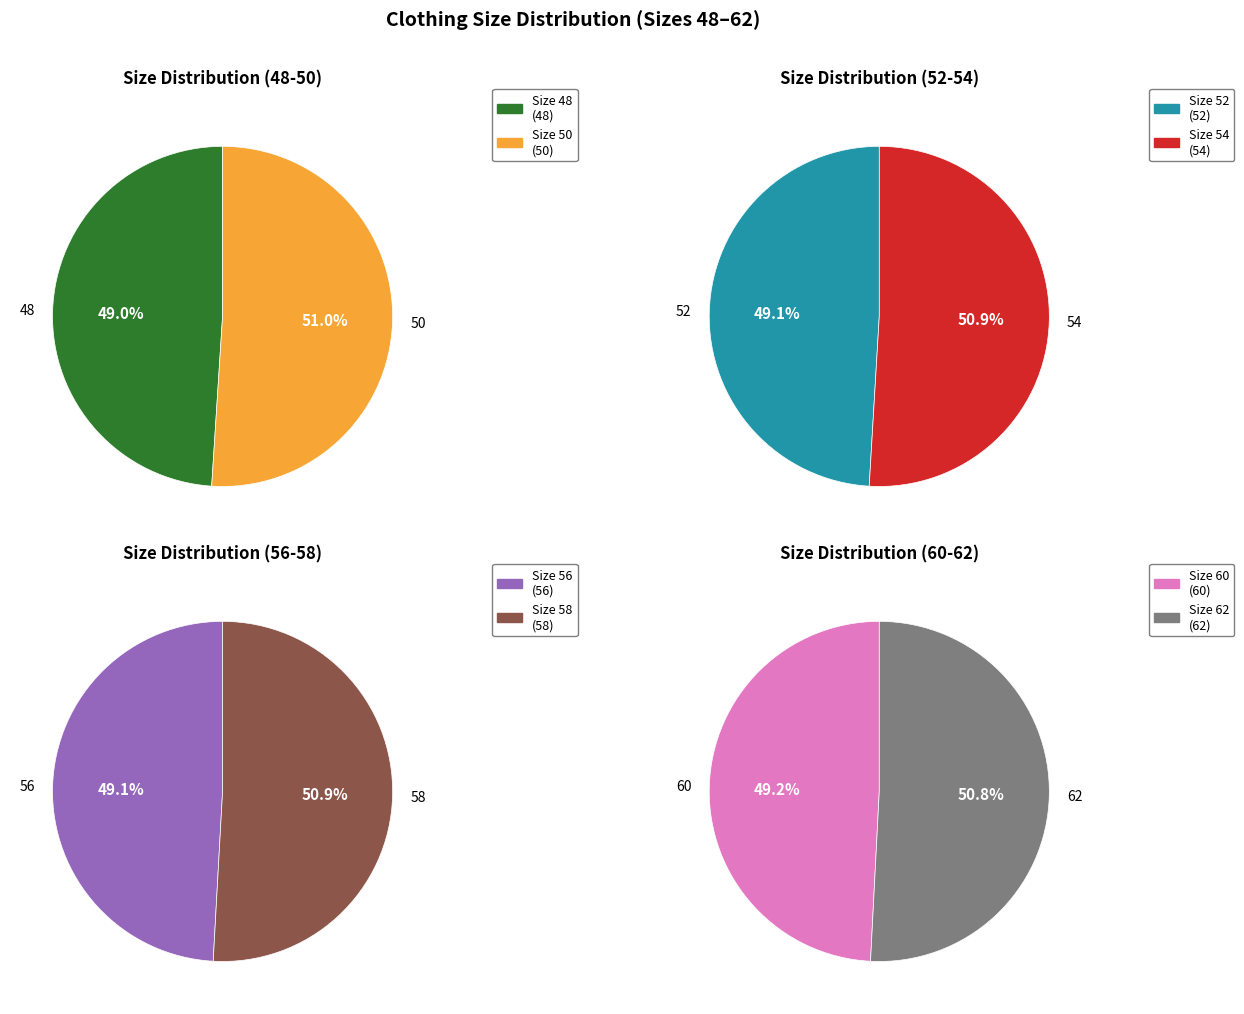

How many slices are in this pie chart?

8